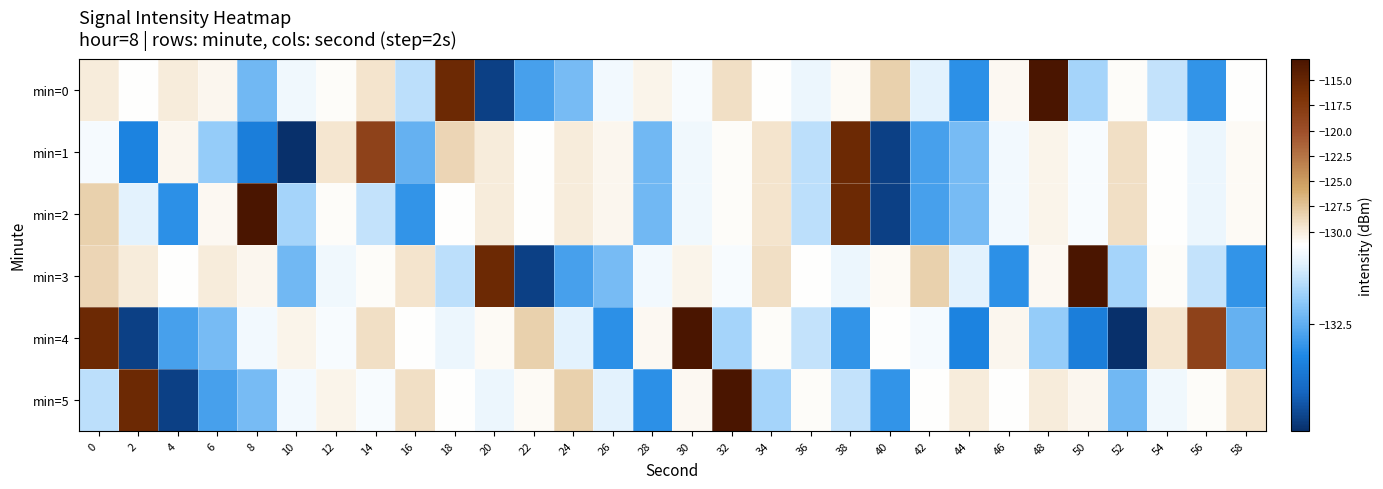

How many distinct data groups are displayed?

6